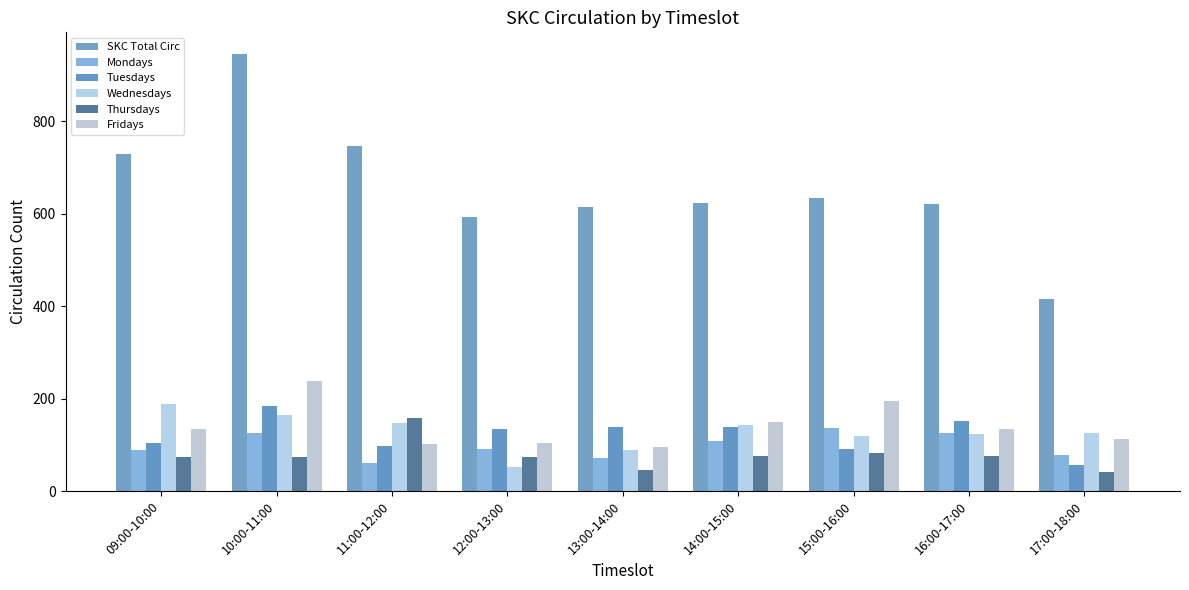

Between 09:00-10:00 and 15:00-16:00, which series saw the biggest shift?

SKC Total Circ